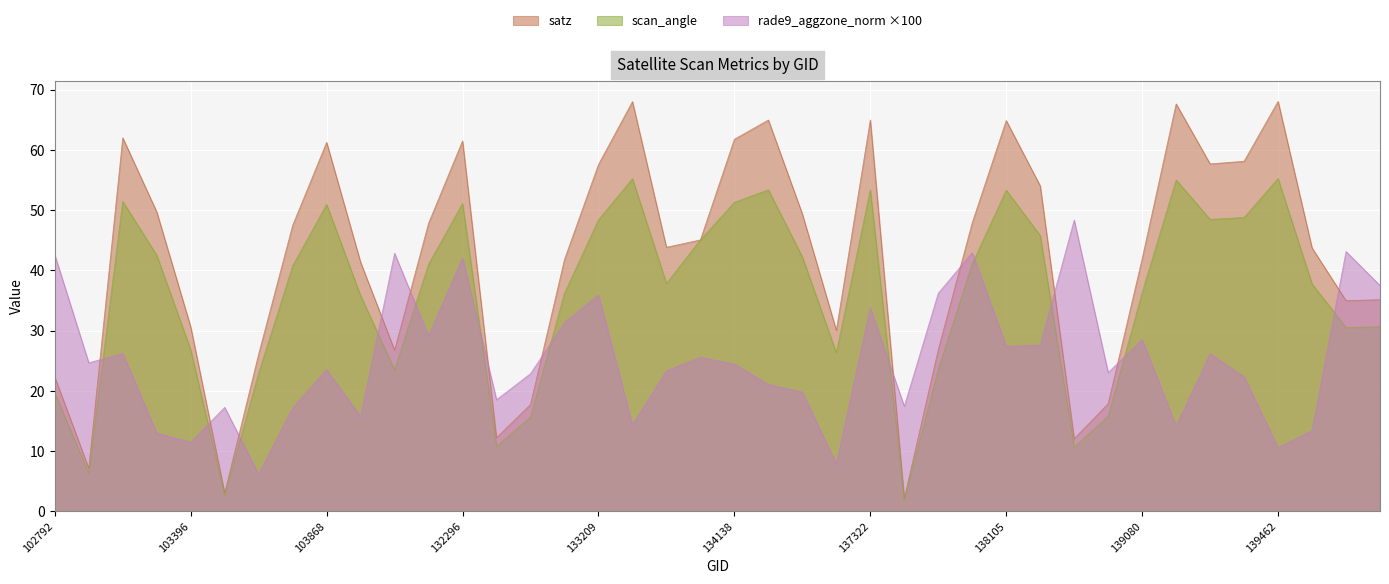

At which category does the chart reach its minimum across all series?

137715